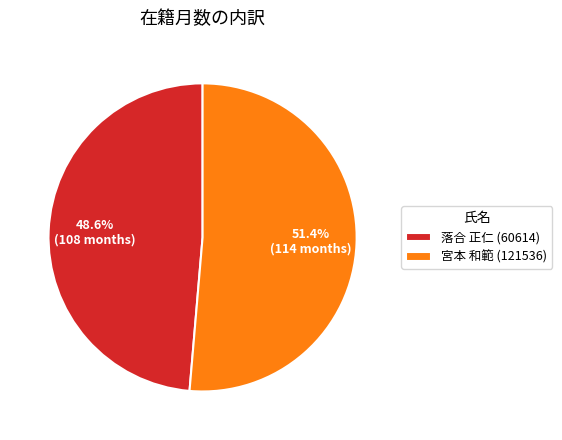

True or false: 落合 正仁 (60614) accounts for 49% of the total.

True